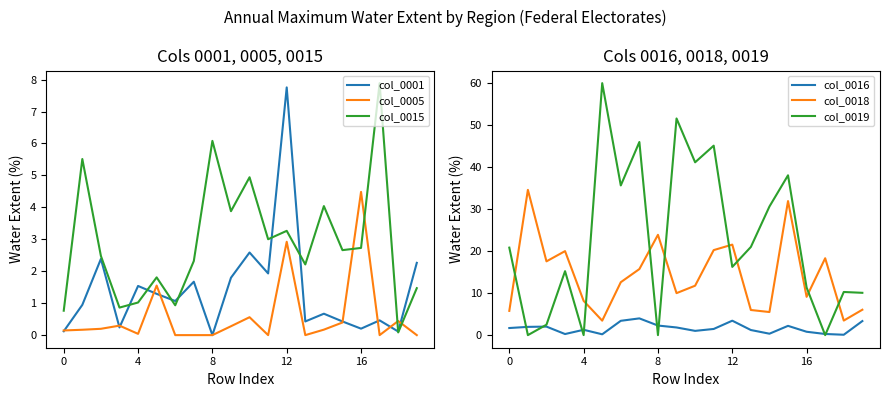

True or false: col_0015 and col_0005 cross at least once.

True